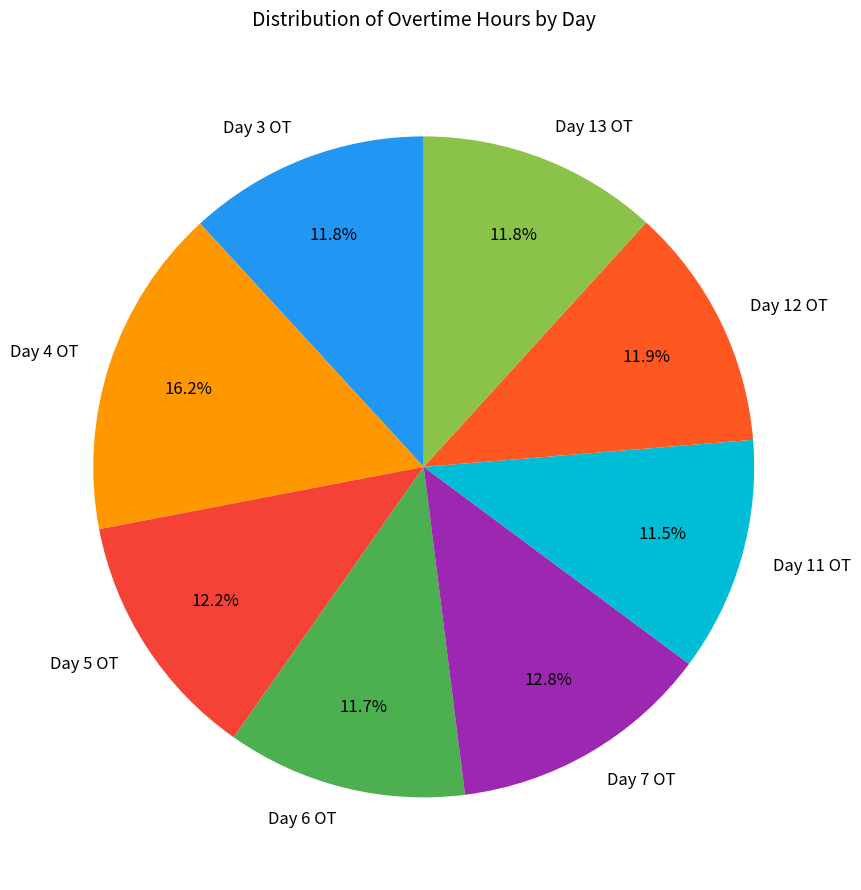

To the nearest percent, what portion does Day 13 OT represent?

12%